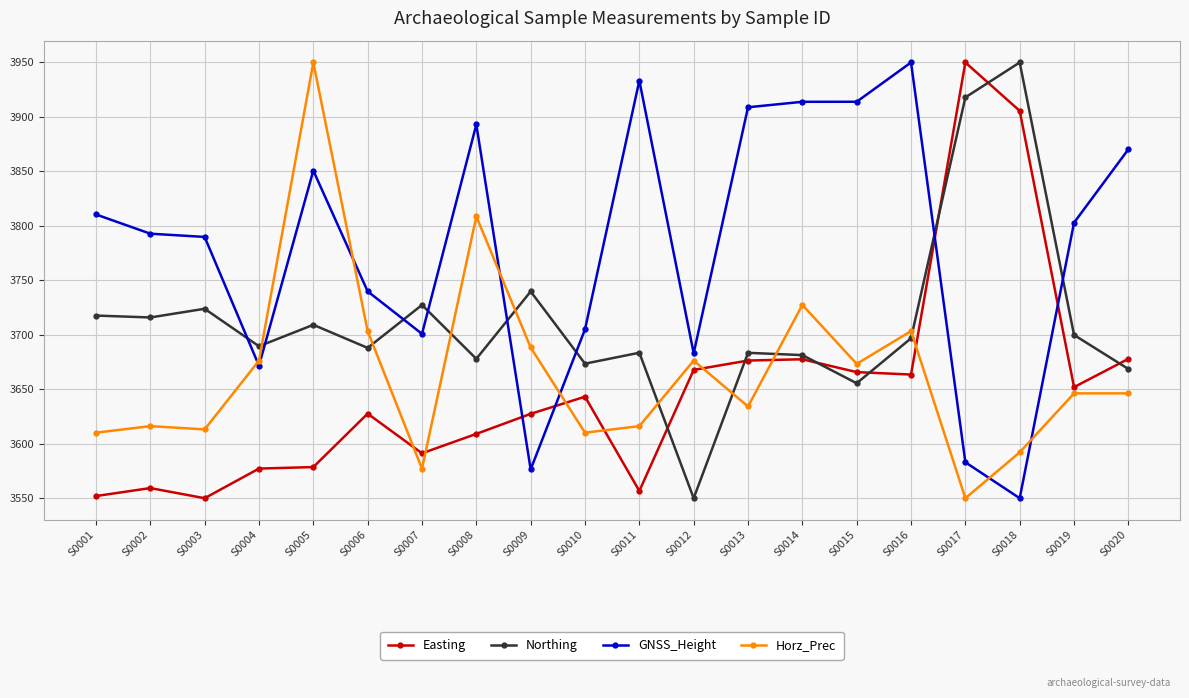

At which label does Easting reach its peak?

S0017